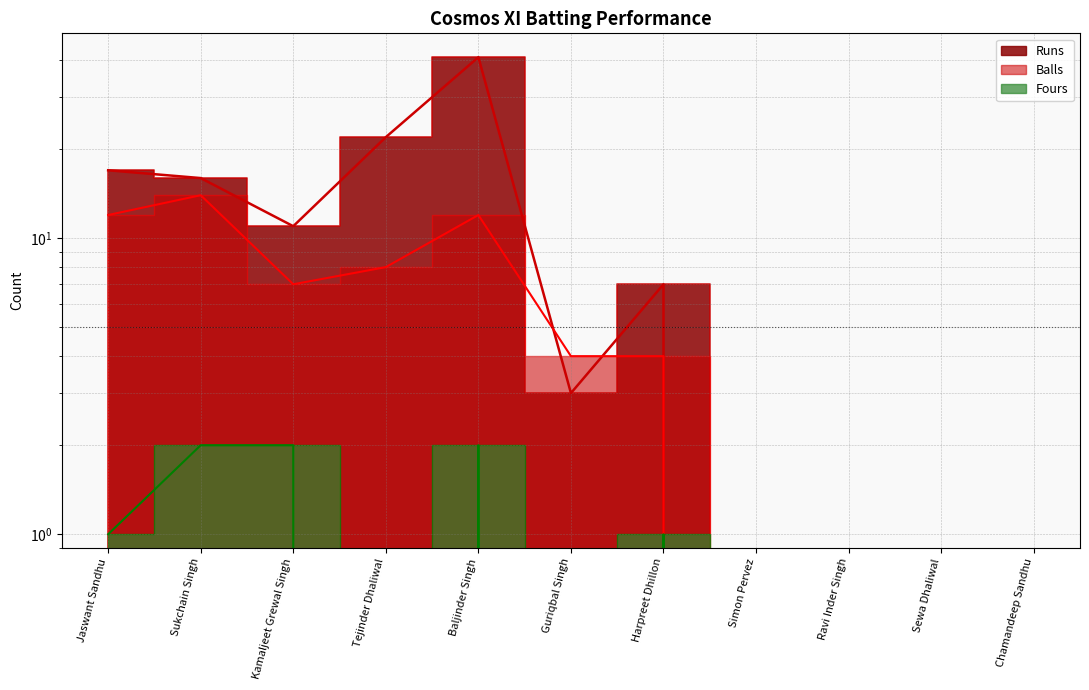

What is the value of the Balls point at the 2nd from the left?

14